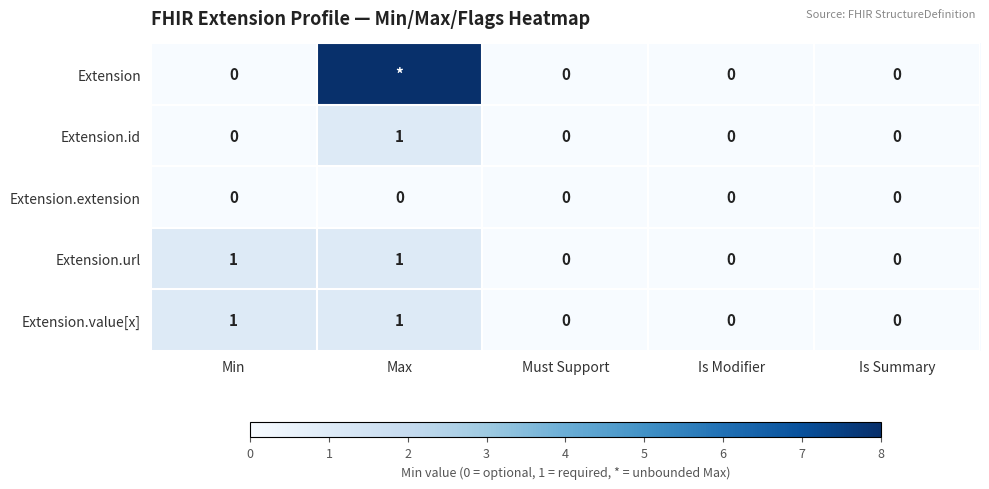

Is it true that Extension.url equals 1 at Max?

True